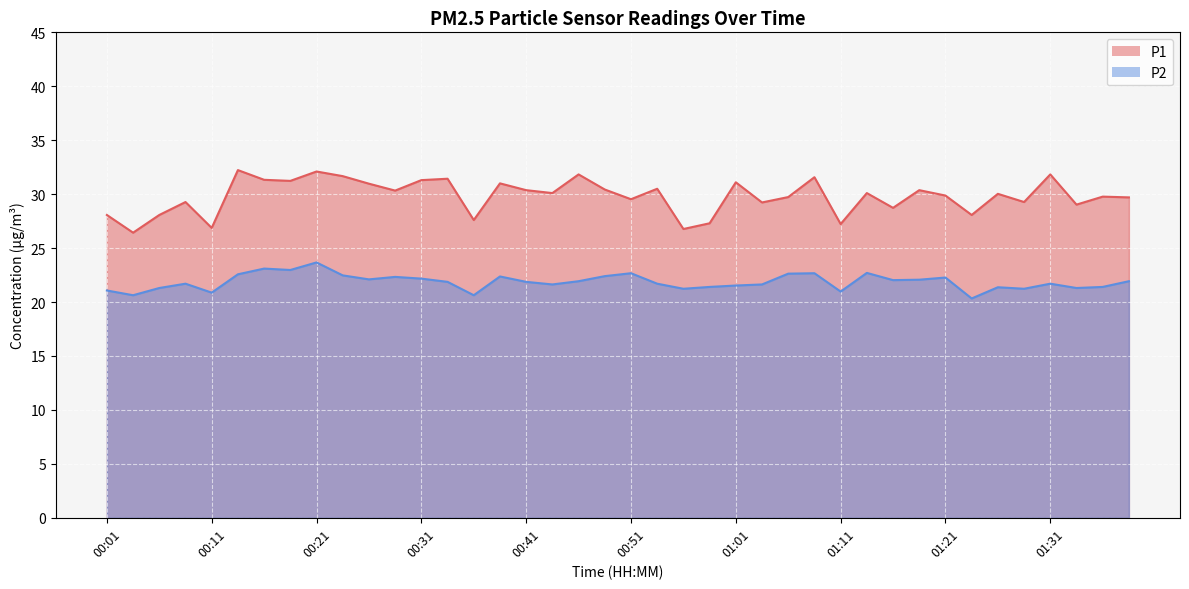

What is the maximum value for P1?

32.2